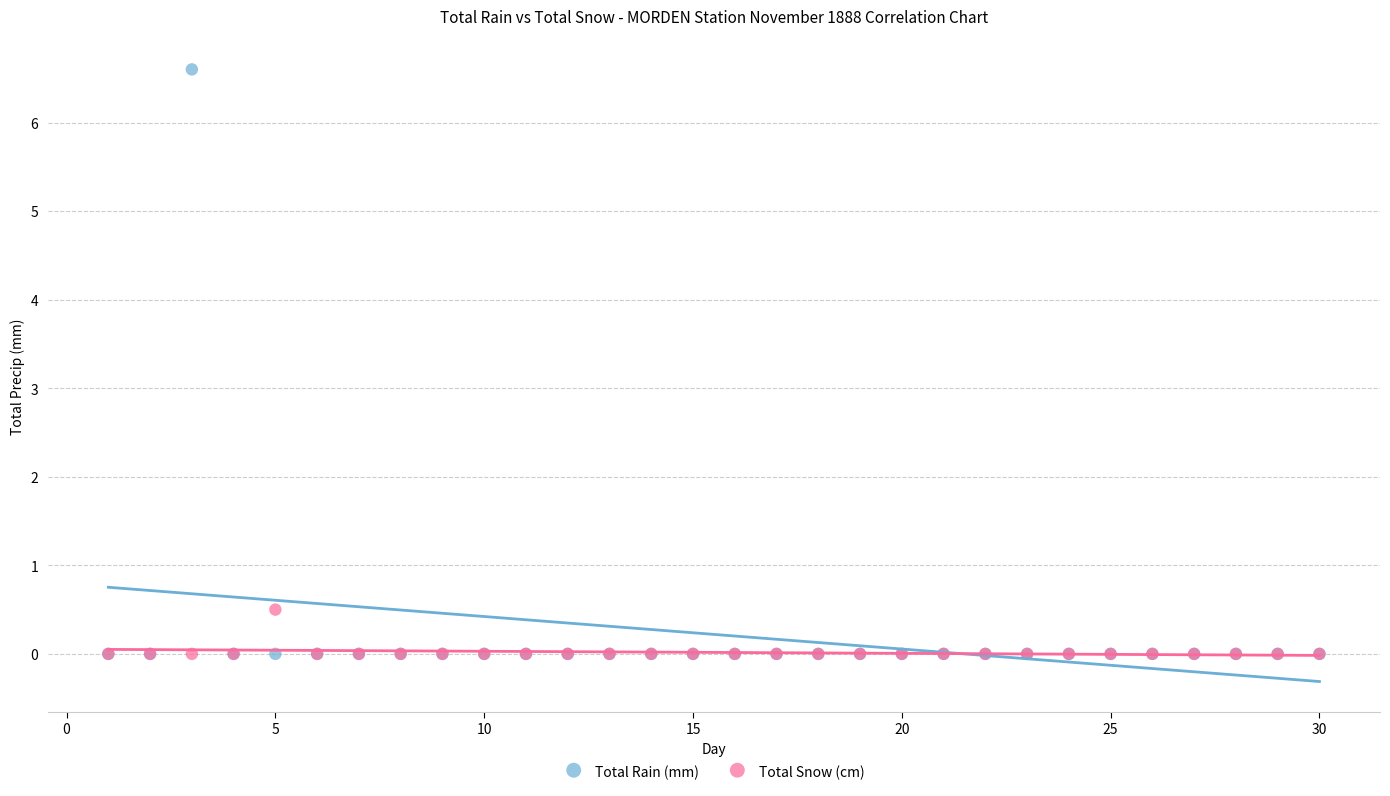

Which series contains the highest Y value?

Total Rain (mm)